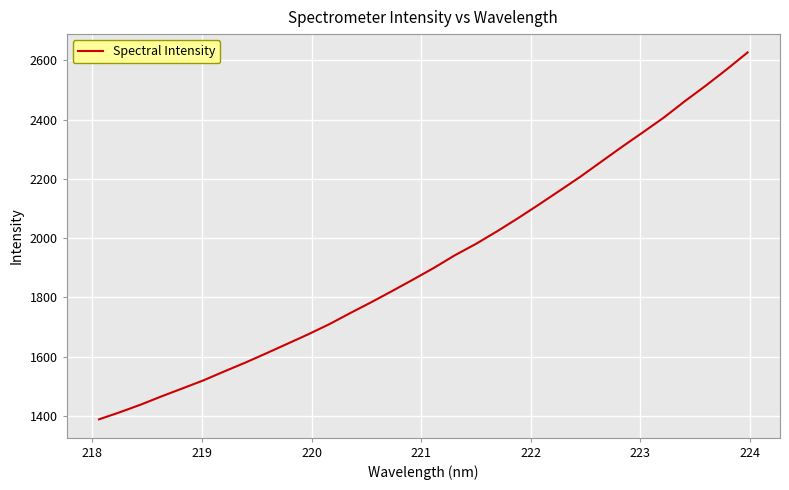

What is the smallest value displayed?

1388.7